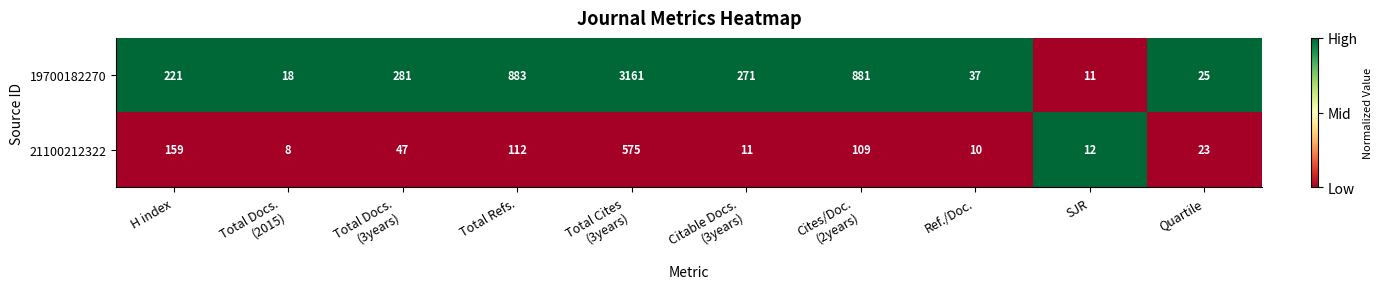

Which series has the largest total across all categories?

19700182270